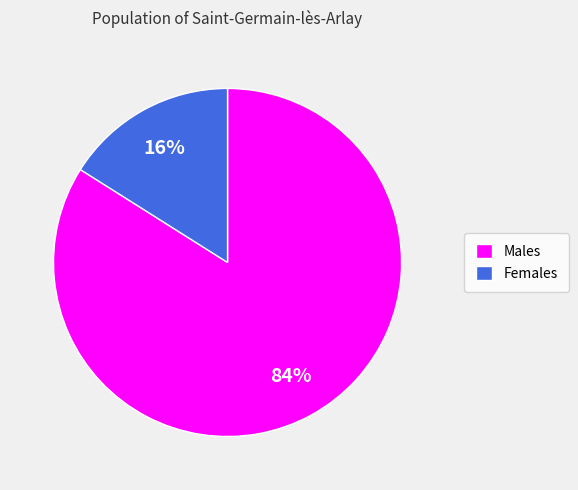

Count the number of slices in the pie.

2